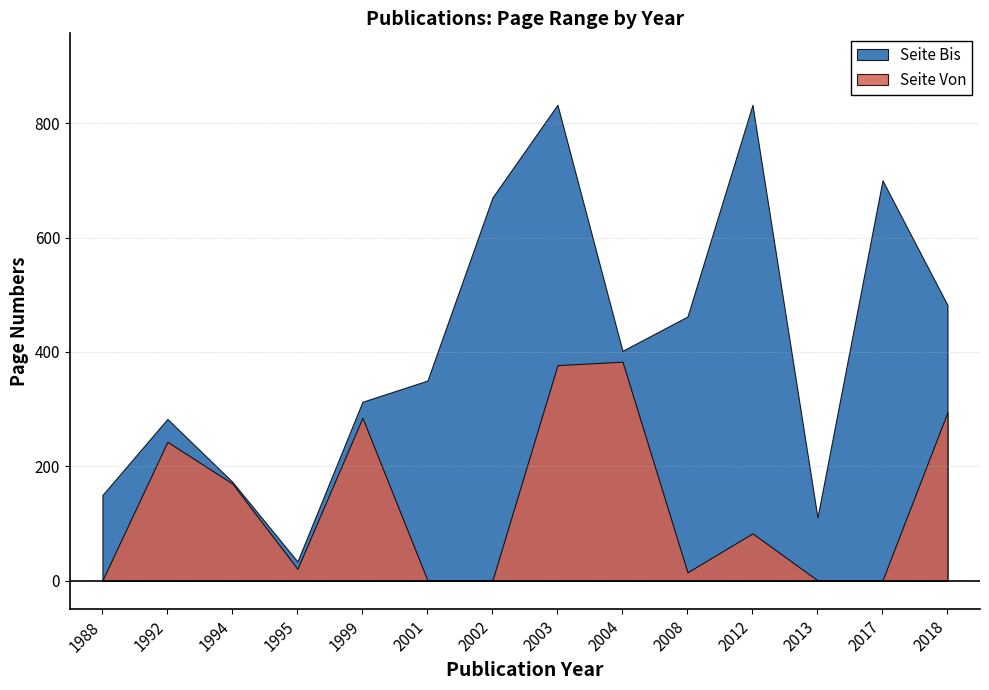

Where is the first local minimum for Seite Bis?

1995